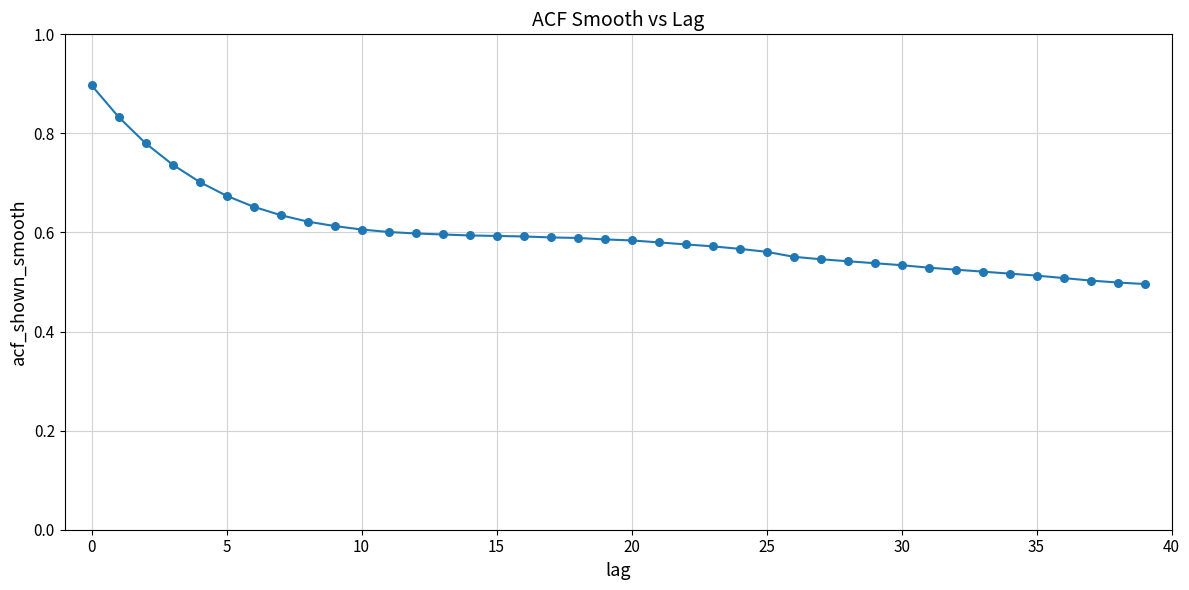

What is the greatest value displayed?

0.9